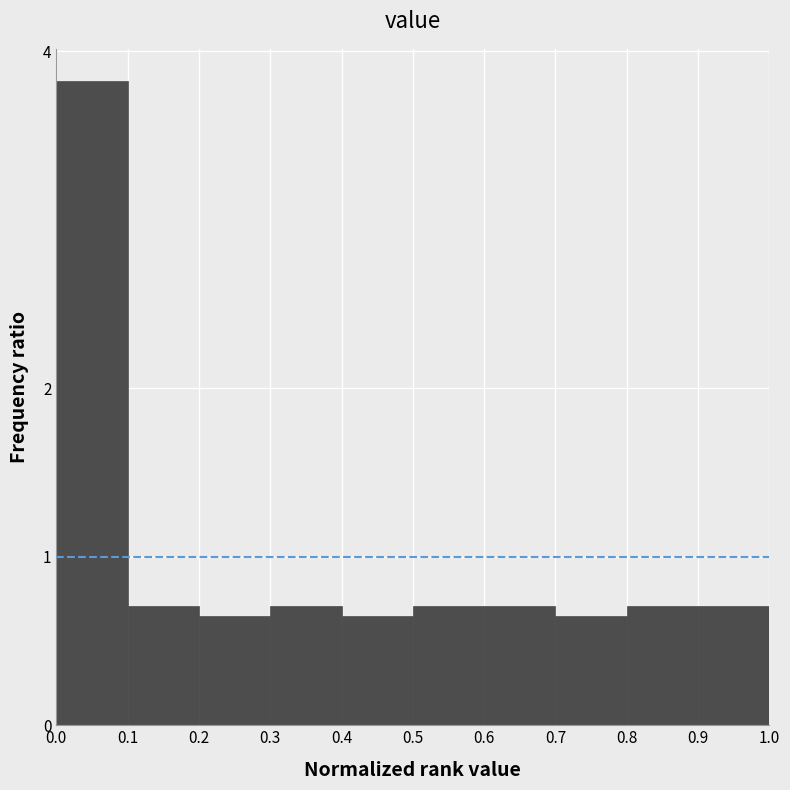

How tall is the bar that spans 0.5 to 0.6 on the x-axis? The values are not printed on the chart, so give them approximately, as read against the axis.

0.7